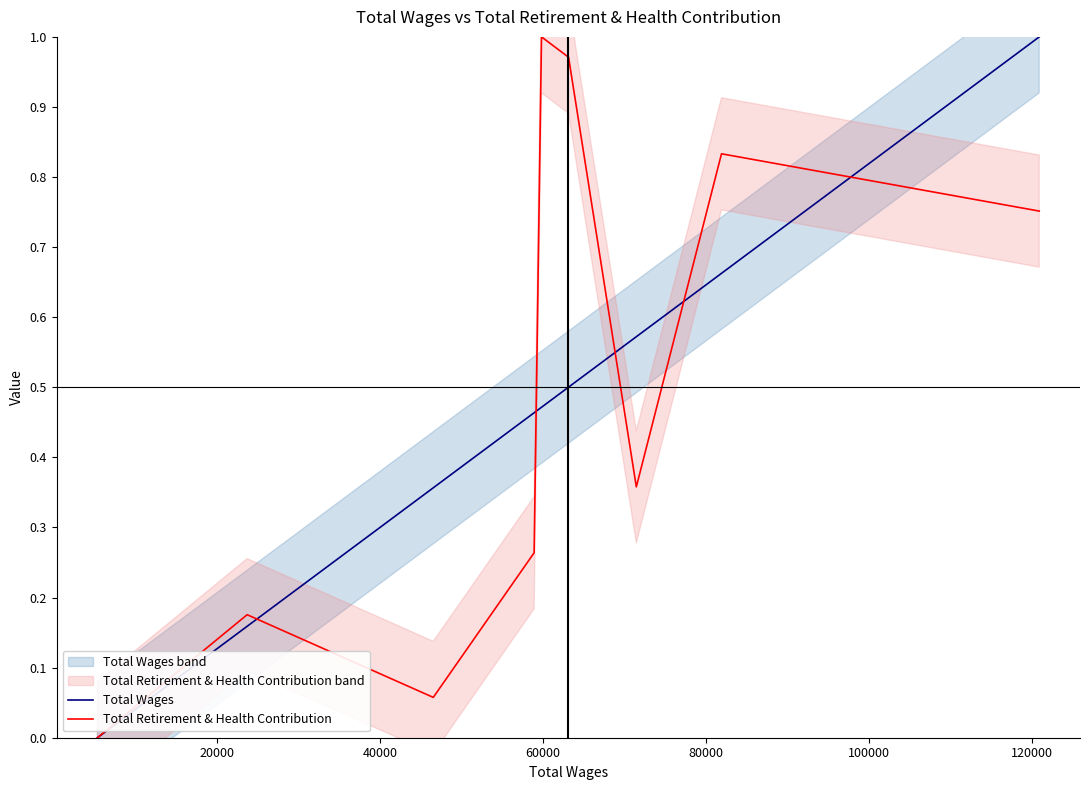

What is the spread (max minus min) of values at 120000?

0.2